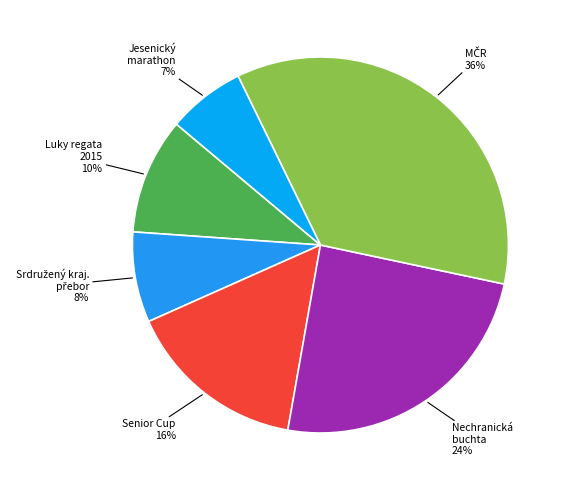

Count the number of slices in the pie.

6